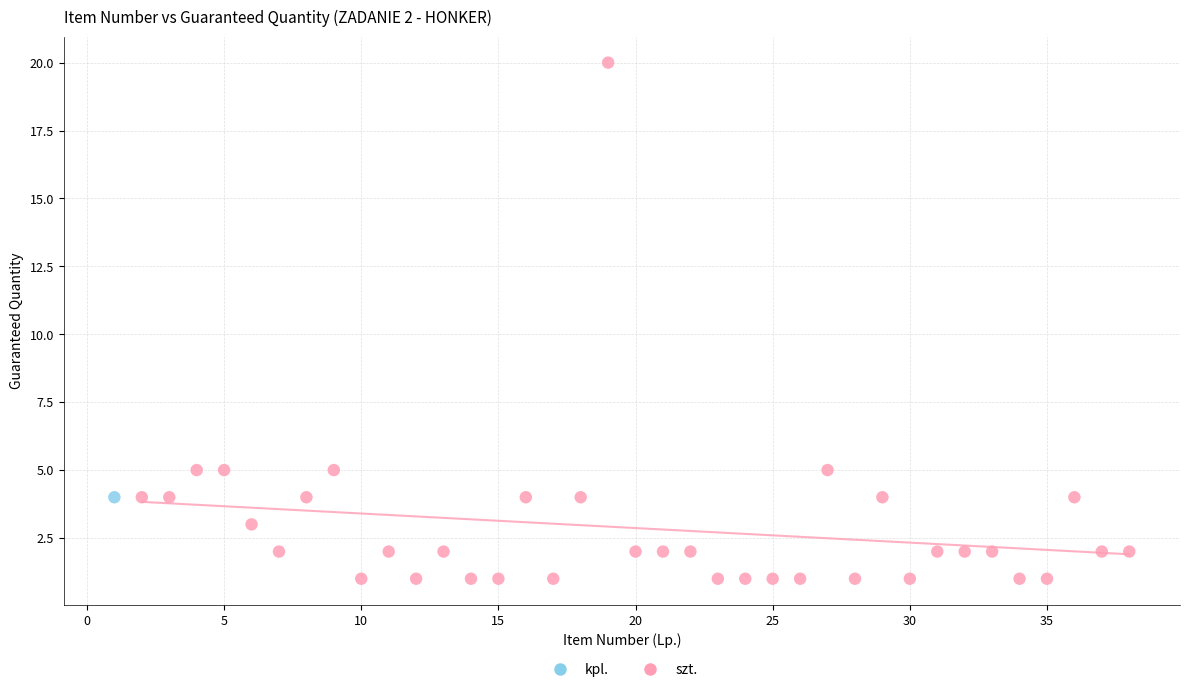

What are all the series names shown in the legend?

kpl., szt.